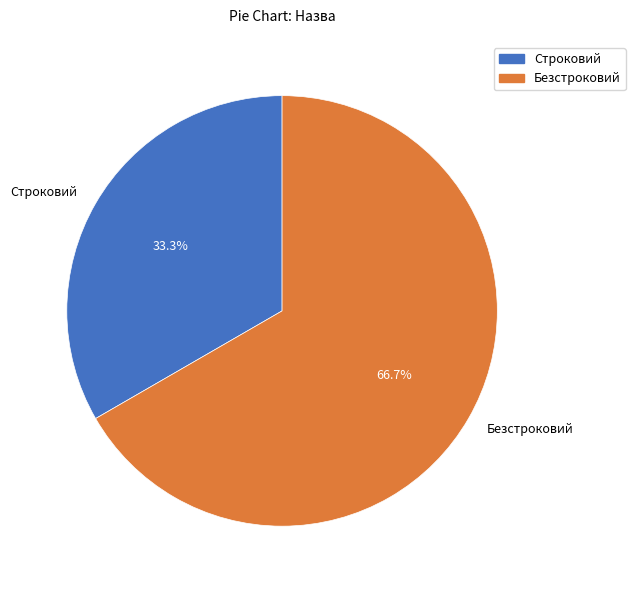

How many segments does this pie chart have?

2